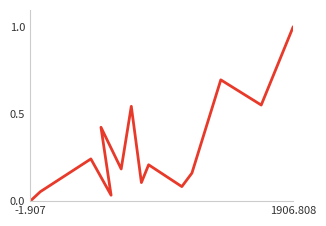

How many interior local peaks (higher than both neighbors) does the data have?

5